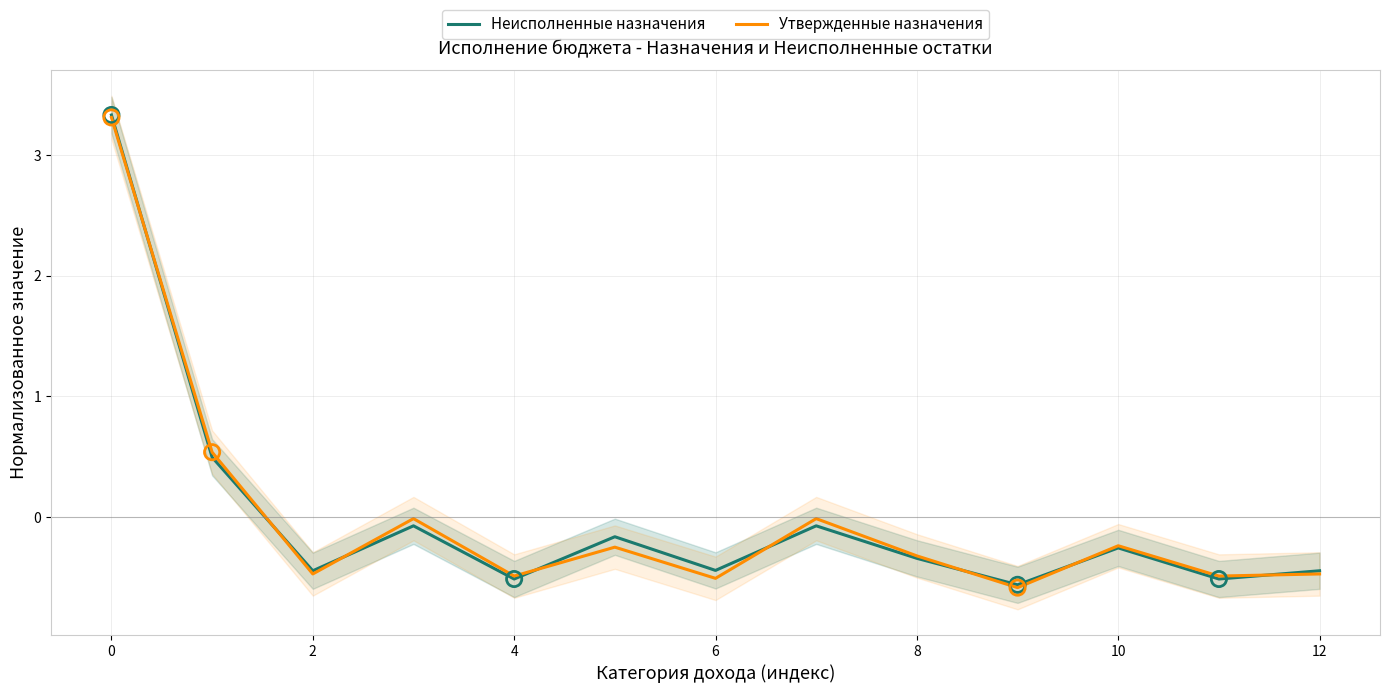

Is it true that Утвержденные назначения equals -0.5 at 12?

True